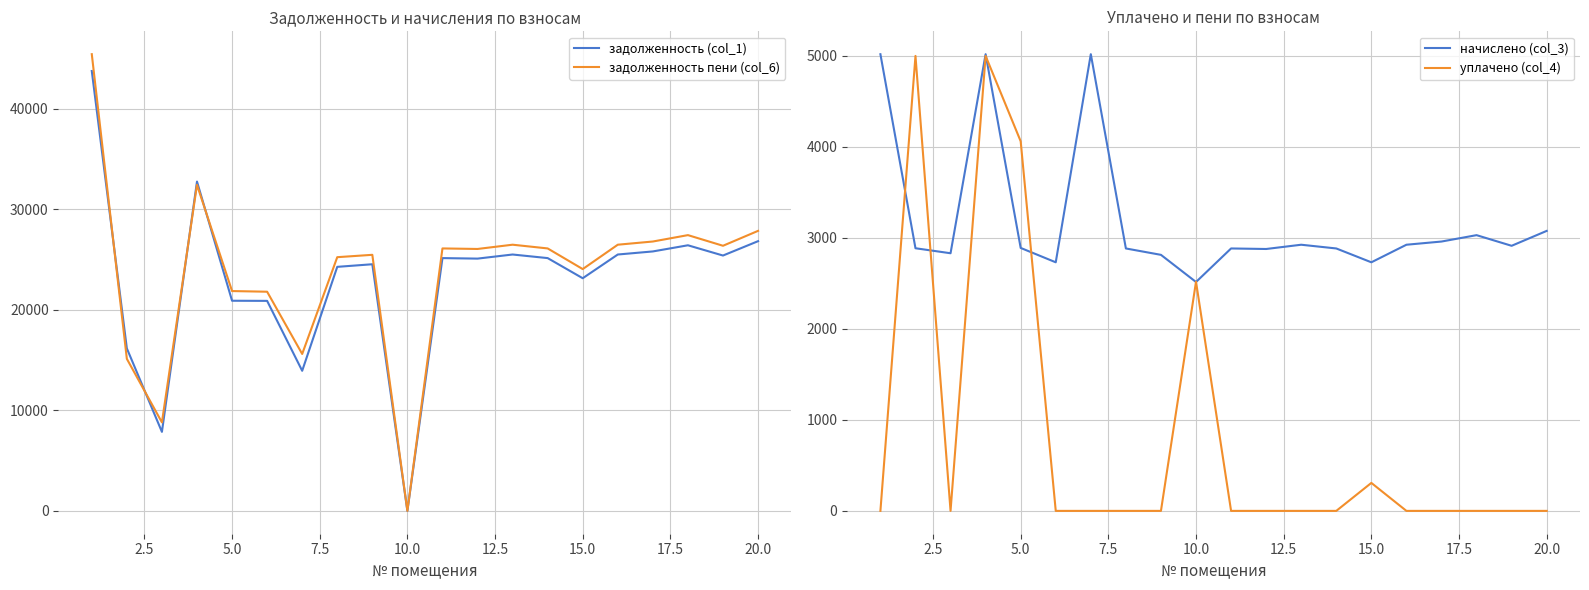

What is the minimum value for начислено (col_3)?

2515.5